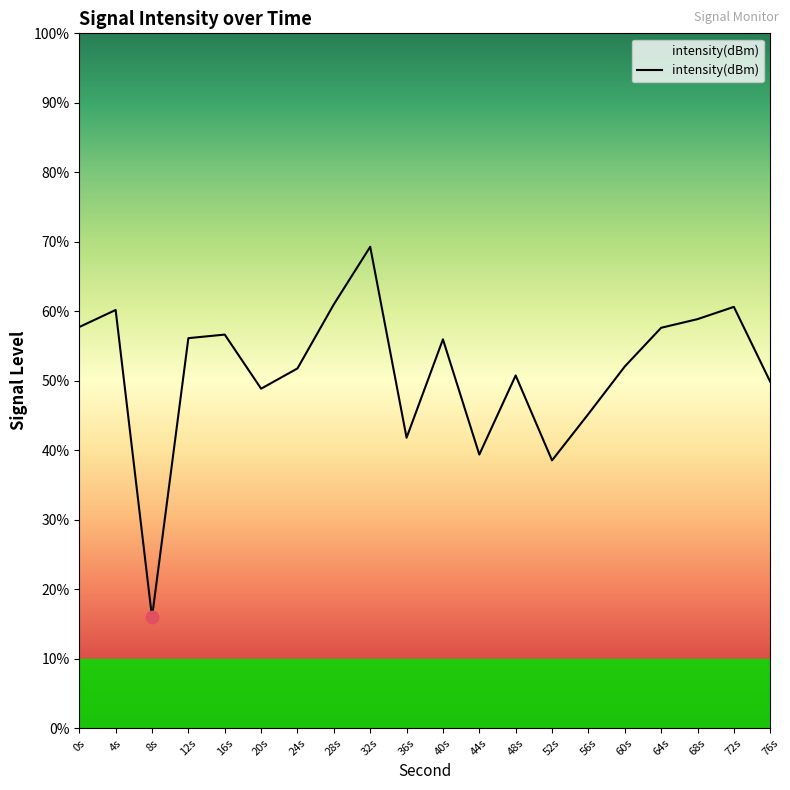

What is the change in value from 0s to 68s?

+0.5